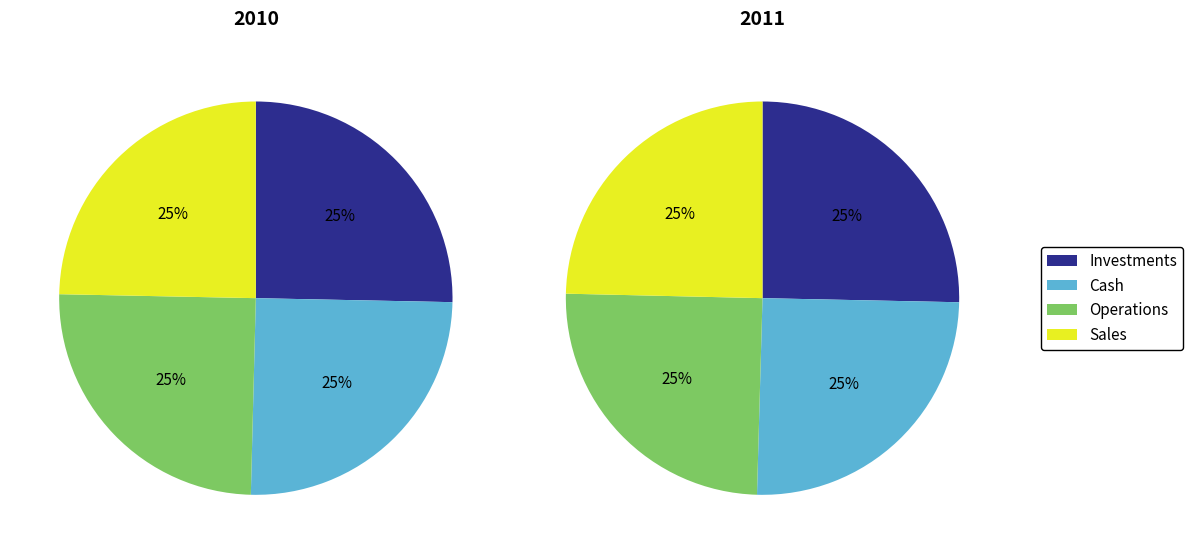

To the nearest percent, what percentage of the pie is 17.06?

25%